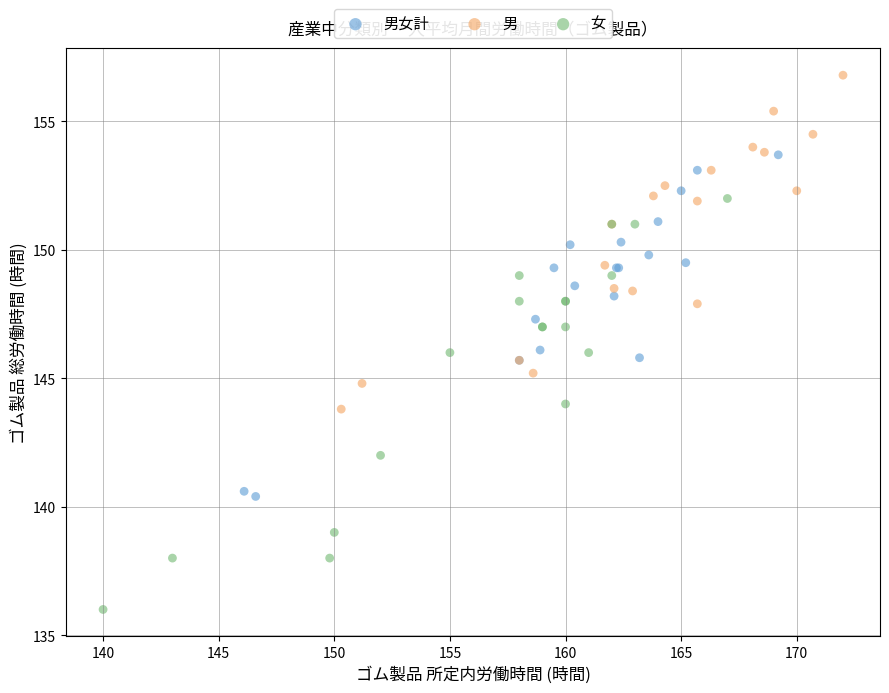

Which series reaches the minimum Y coordinate?

女